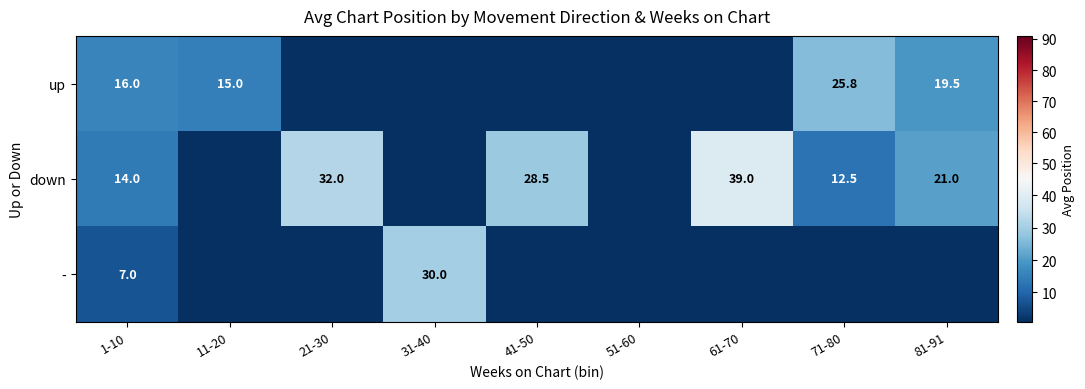

True or false: down has a value of 14.6 at 41-50.

False